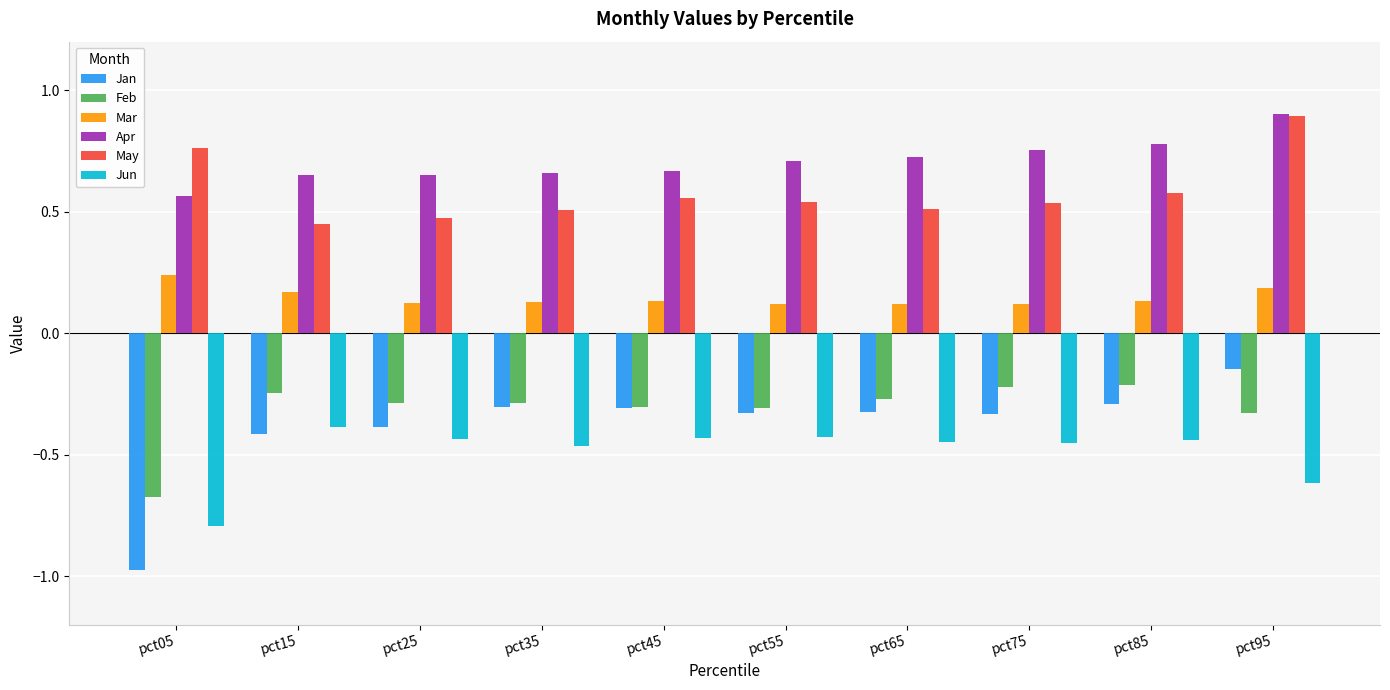

What is the spread (max minus min) of values at pct75?

1.2